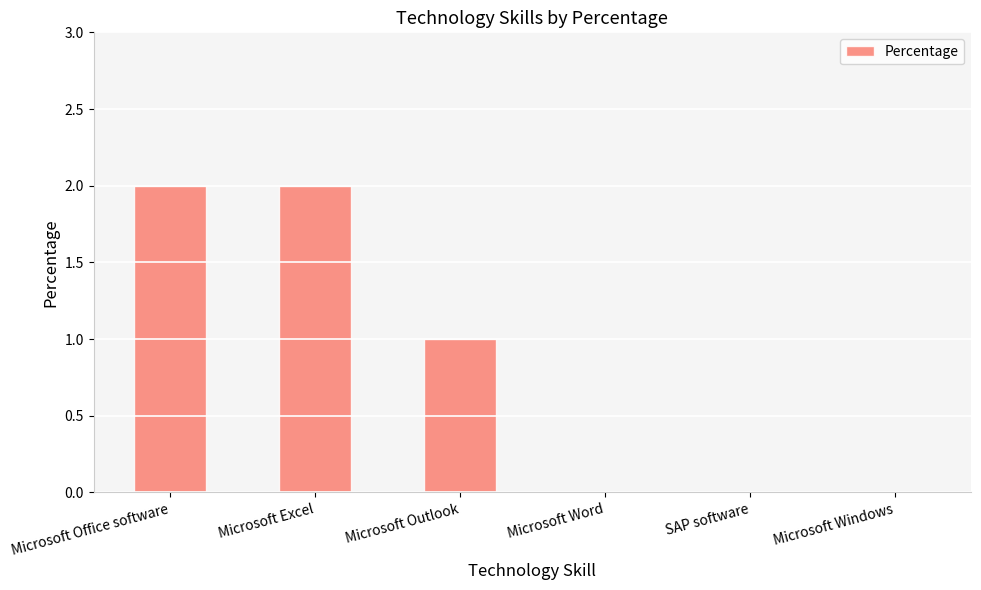

The chart shows a value of 2 at Microsoft Office software. True or false?

True